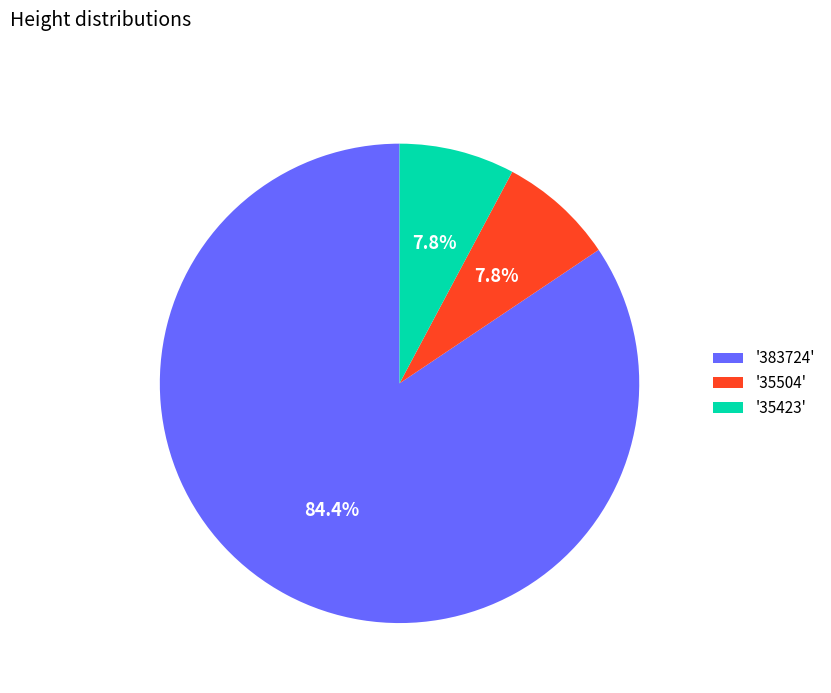

Approximately how many times larger is the value at '35504' compared to '35423'?

1.0